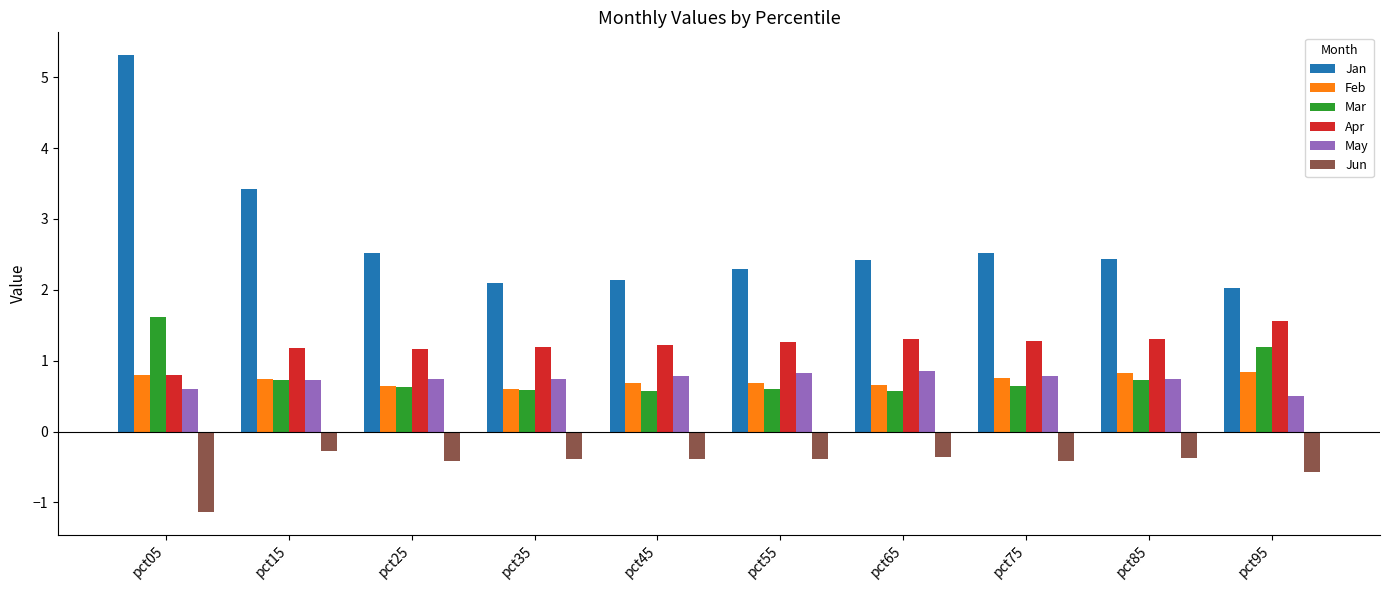

Which series has the widest spread of values?

Jan